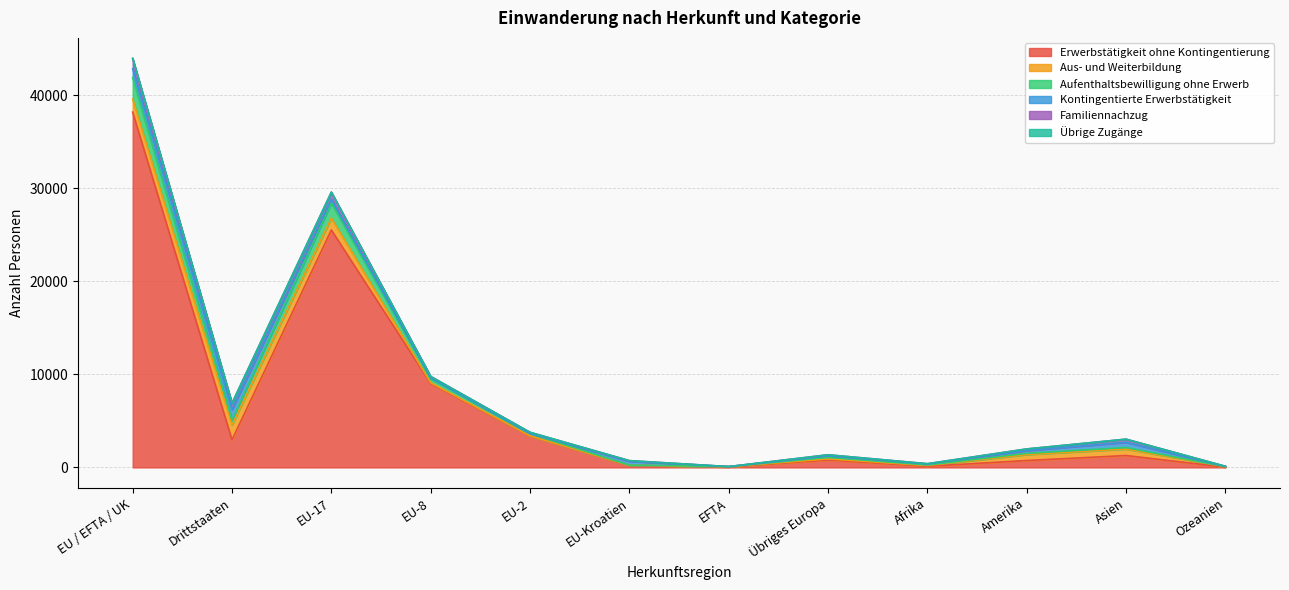

Does the chart have visible grid lines?

Yes